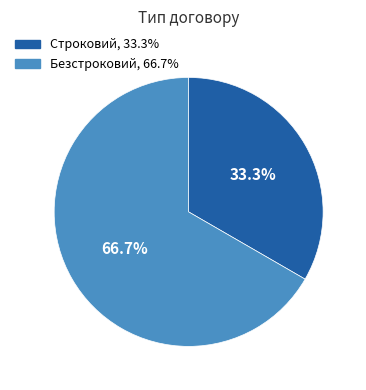

What percentage is the Безстроковий slice, to the nearest percent?

67%